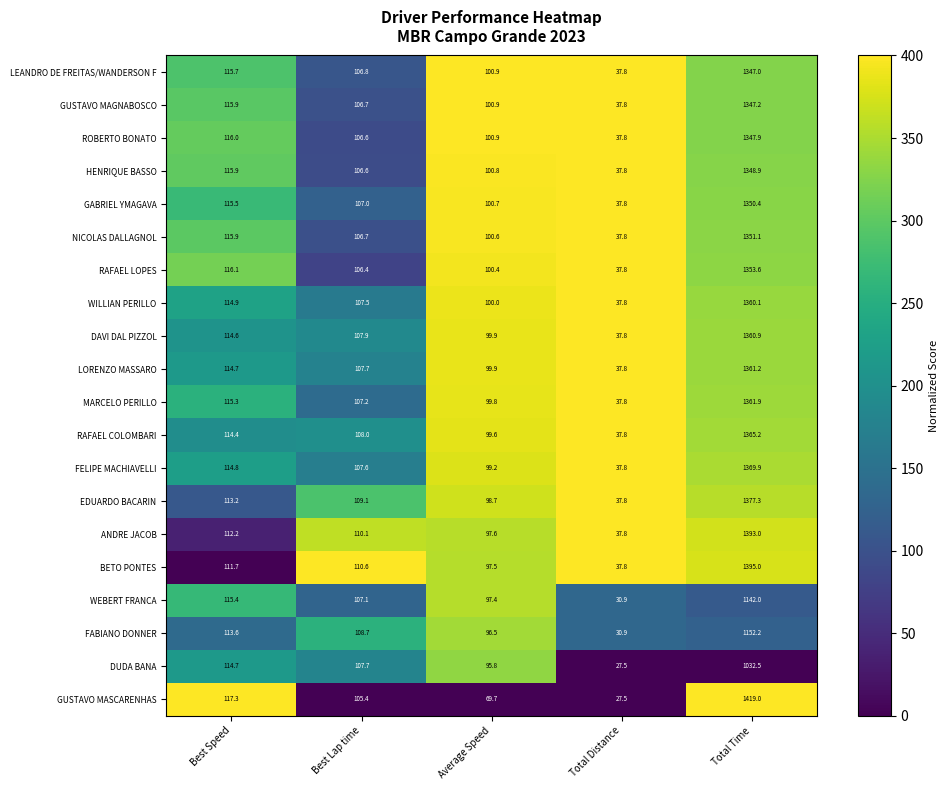

What is the sum of all DAVI DAL PIZZOL values?

1721.1